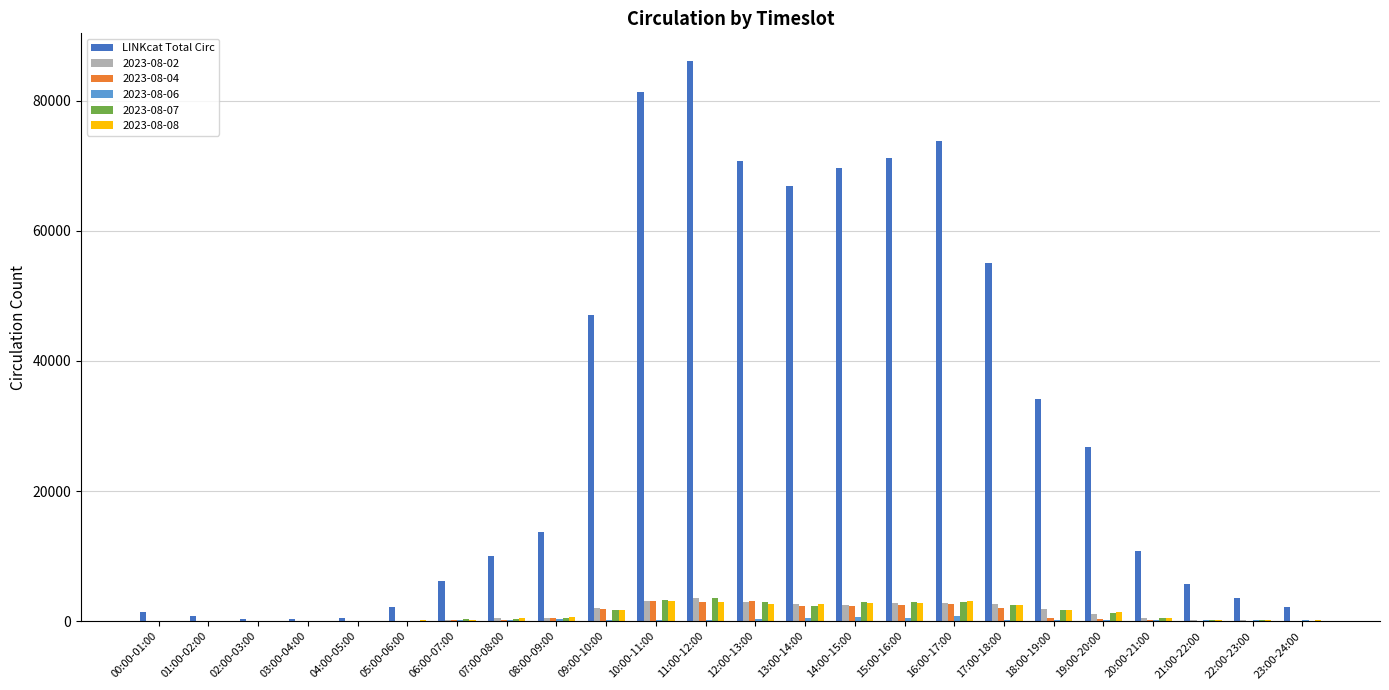

Which category has the highest value across all series?

11:00-12:00